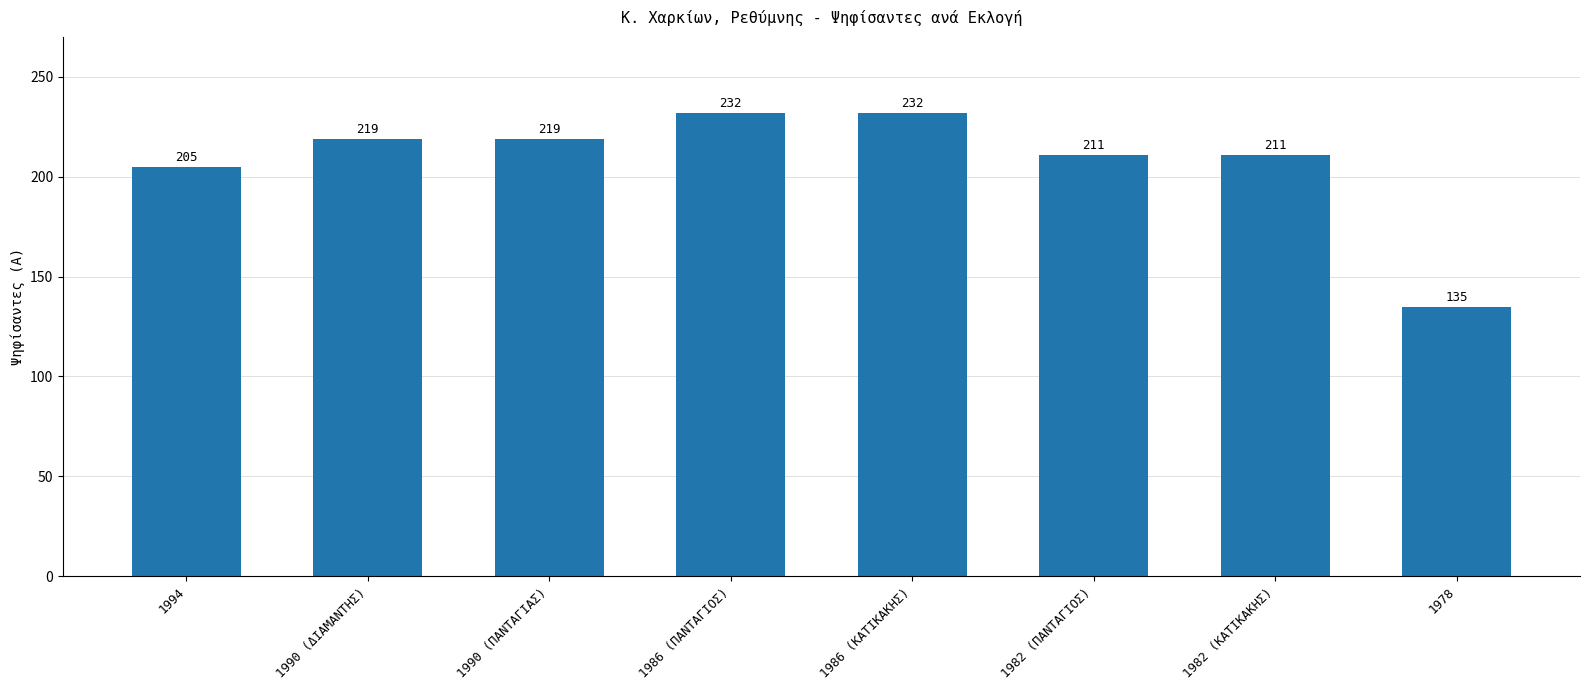

What is the change in value from 1990 (ΠΑΝΤΑΓΙΑΣ) to 1978?

-84